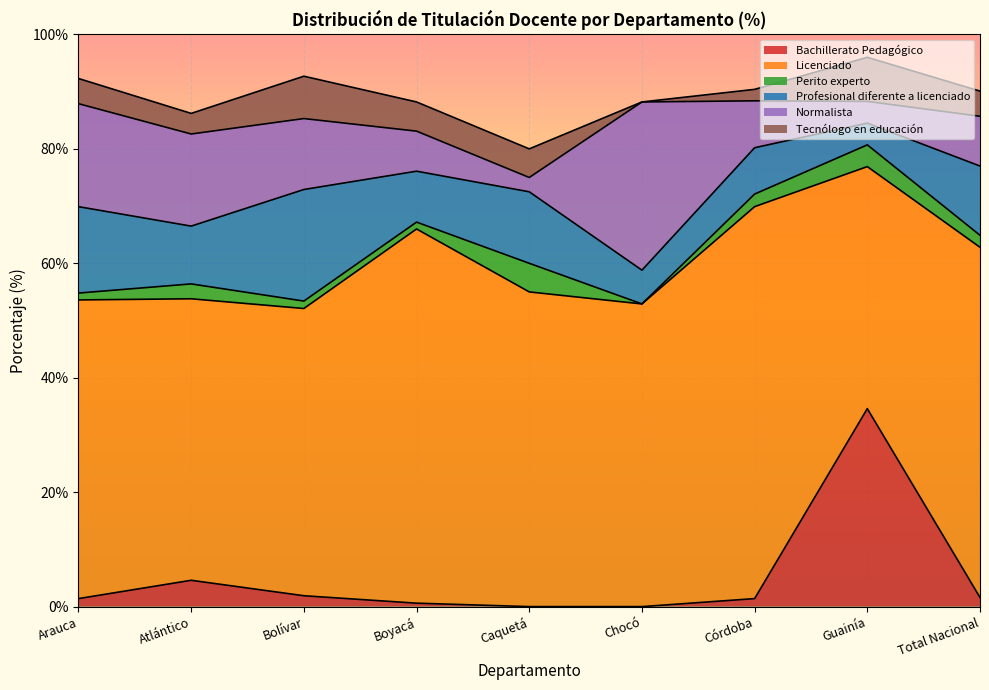

At Atlántico, list the series in order from smallest to largest.

Perito experto, Tecnólogo en educación, Bachillerato Pedagógico, Profesional diferente a licenciado, Normalista, Licenciado